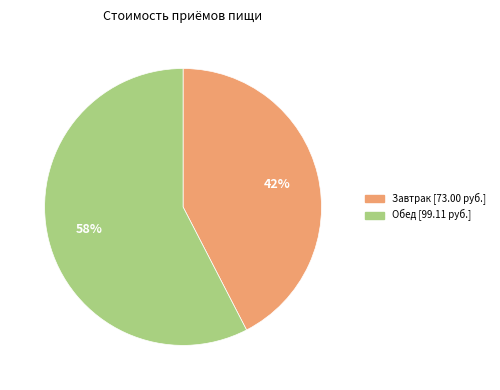

Count the number of slices in the pie.

2